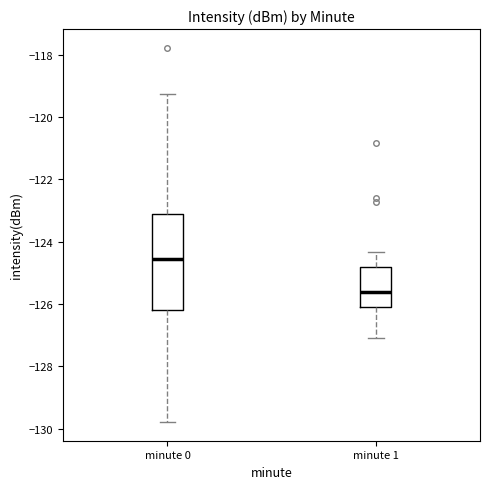

Where does the upper whisker of the box for minute 1 end on the y-axis? The values are not printed on the chart, so give them approximately, as read against the axis.

-124.4